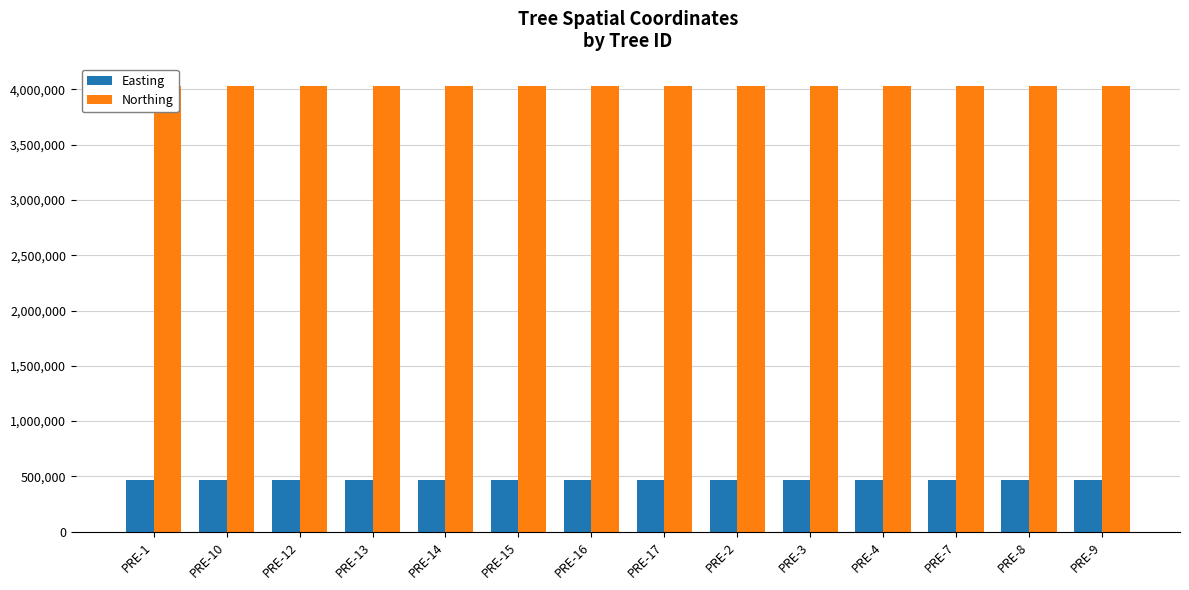

What is the label of the 14th bar from the left?

PRE-9